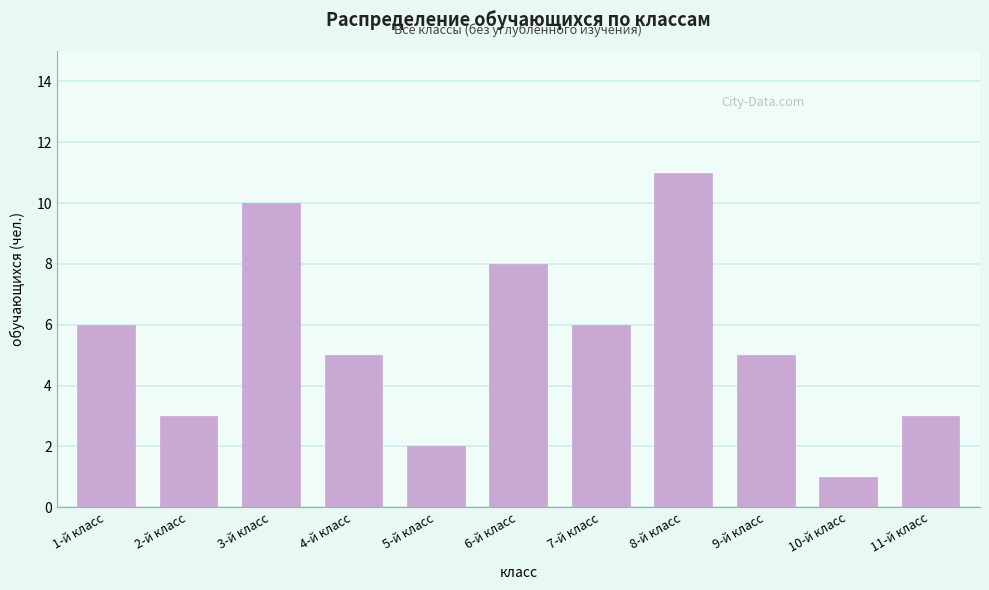

Reading right to left, extract all data points from this chart.

3	1	5	11	6	8	2	5	10	3	6